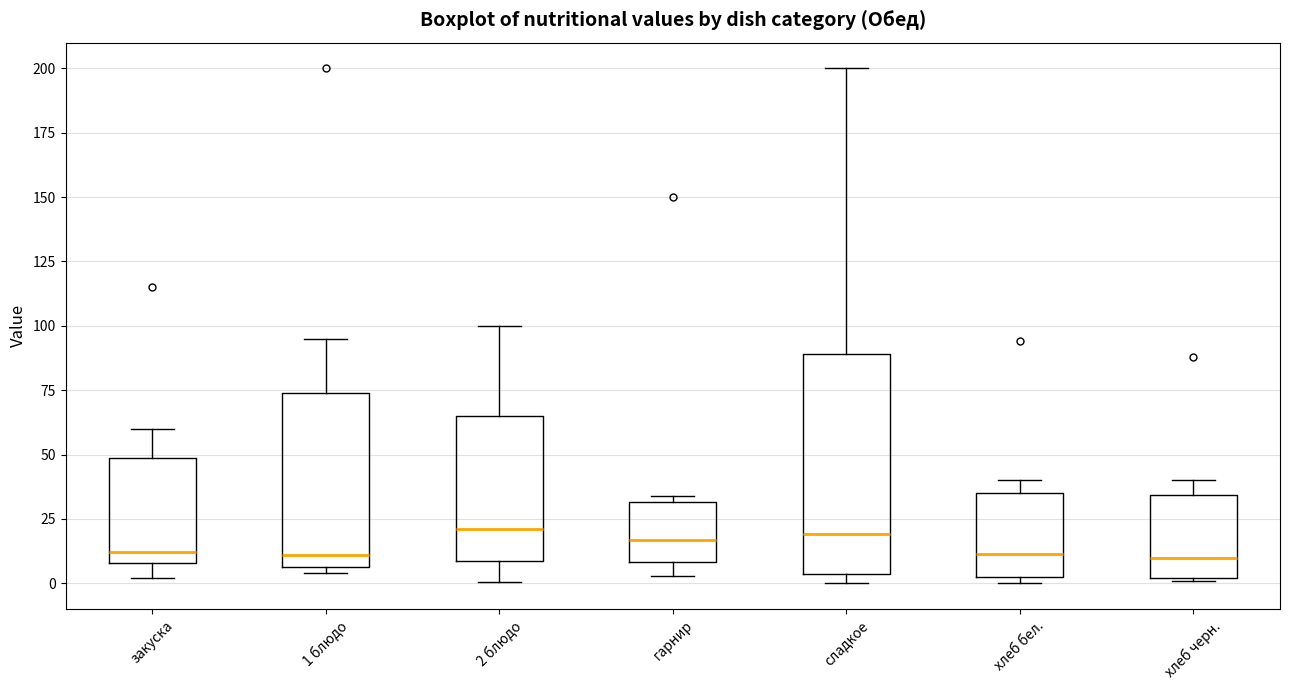

Reading left to right, read every box against the y-axis: the position of its median line, the range the box covers, and the ends of its whiskers. The values are not printed on the chart, so give them approximately, as read against the axis.

закуска: median 10 (just above the box's lower edge), box 10 to 50, whiskers 0 to 60
1 блюдо: median 10, box 5 to 75, whiskers 5 (just below the box's lower edge) to 95
2 блюдо: median 20, box 10 to 65, whiskers 0 to 100
гарнир: median 15, box 10 to 30, whiskers 5 to 35
сладкое: median 20, box 5 to 90, whiskers 0 to 200
хлеб бел.: median 10, box 5 to 35, whiskers 0 to 40
хлеб черн.: median 10, box 0 to 35, whiskers 0 to 40